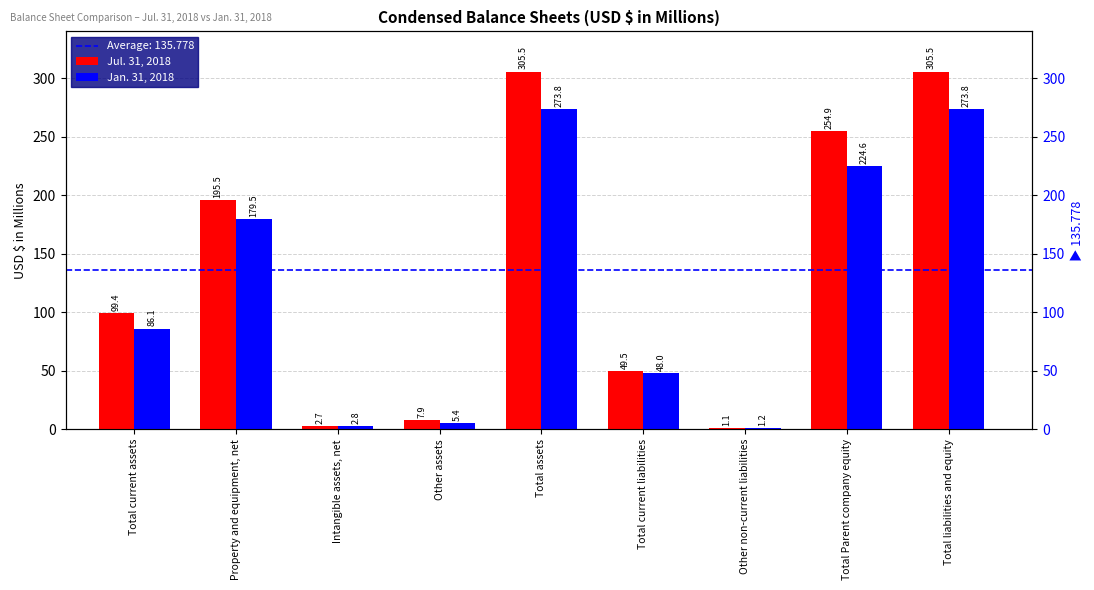

What is the label of the 7th bar from the left?

Other non-current liabilities